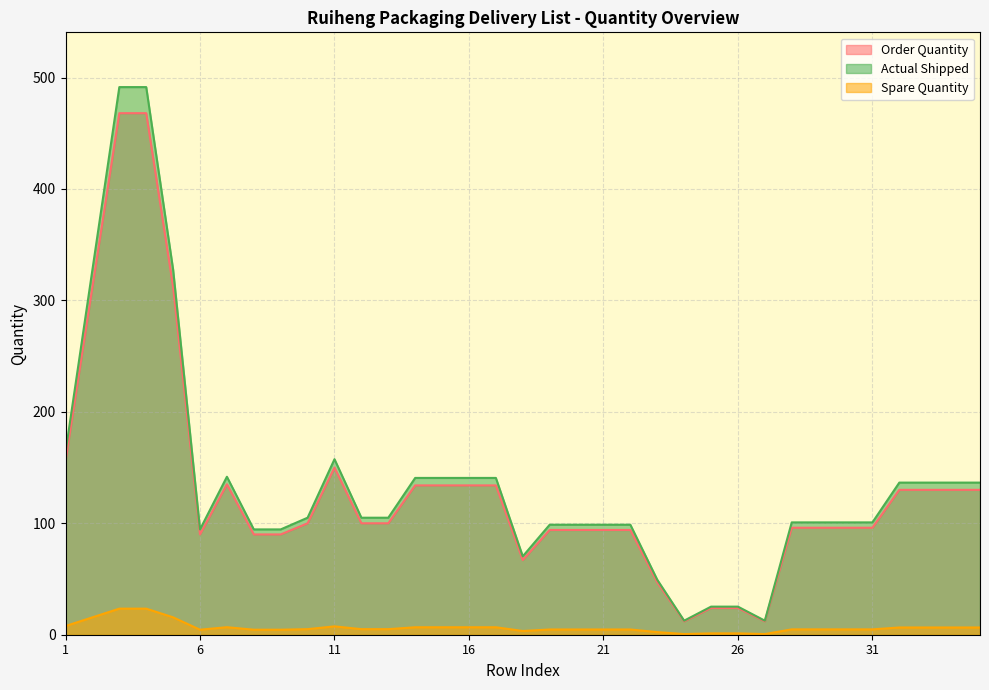

Reading left to right, transcribe all the data shown in this chart.

Order Quantity: 156.0	312.0	468.0	468.0	312.0	90.0	135.0	90.0	90.0	100.0	150.0	100.0	100.0	134.0	134.0	134.0	134.0	67.0	94.0	94.0	94.0	94.0	47.0	12.0	24.0	24.0	12.0	96.0	96.0	96.0	96.0	130.0	130.0	130.0	130.0
Spare Quantity: 163.8	327.6	491.4	491.4	327.6	94.5	141.8	94.5	94.5	105.0	157.5	105.0	105.0	140.7	140.7	140.7	140.7	70.3	98.7	98.7	98.7	98.7	49.4	12.6	25.2	25.2	12.6	100.8	100.8	100.8	100.8	136.5	136.5	136.5	136.5
Actual Shipped: 7.8	15.6	23.4	23.4	15.6	4.5	6.8	4.5	4.5	5.0	7.5	5.0	5.0	6.7	6.7	6.7	6.7	3.4	4.7	4.7	4.7	4.7	2.4	0.6	1.2	1.2	0.6	4.8	4.8	4.8	4.8	6.5	6.5	6.5	6.5